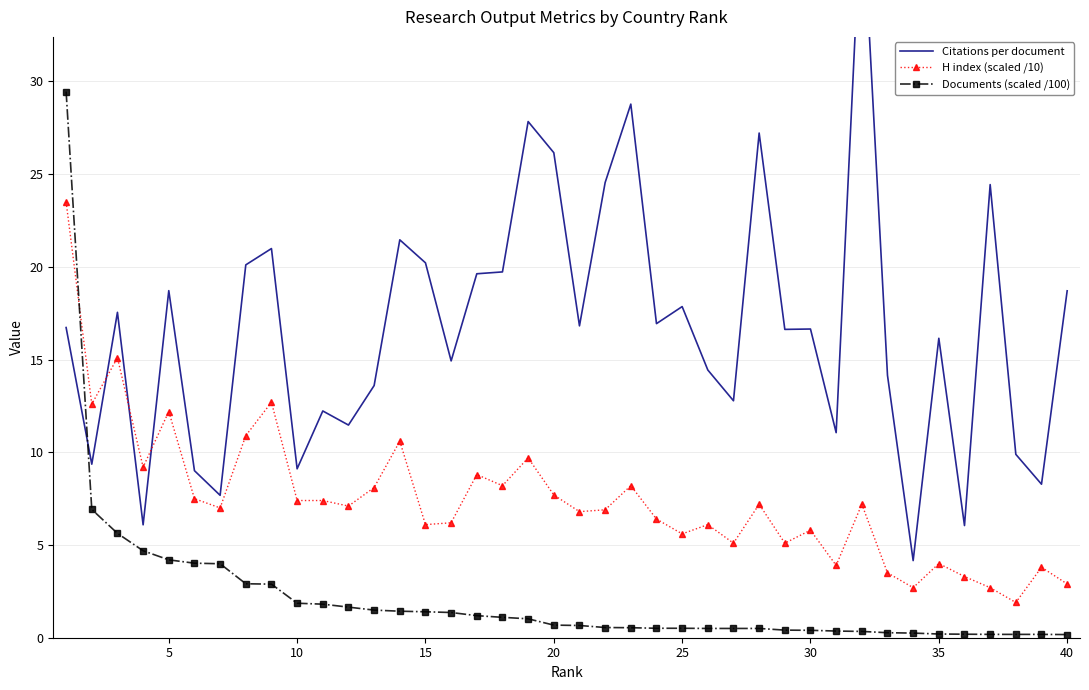

The value of H index (scaled /10) at 35 is 4.0. True or false?

True